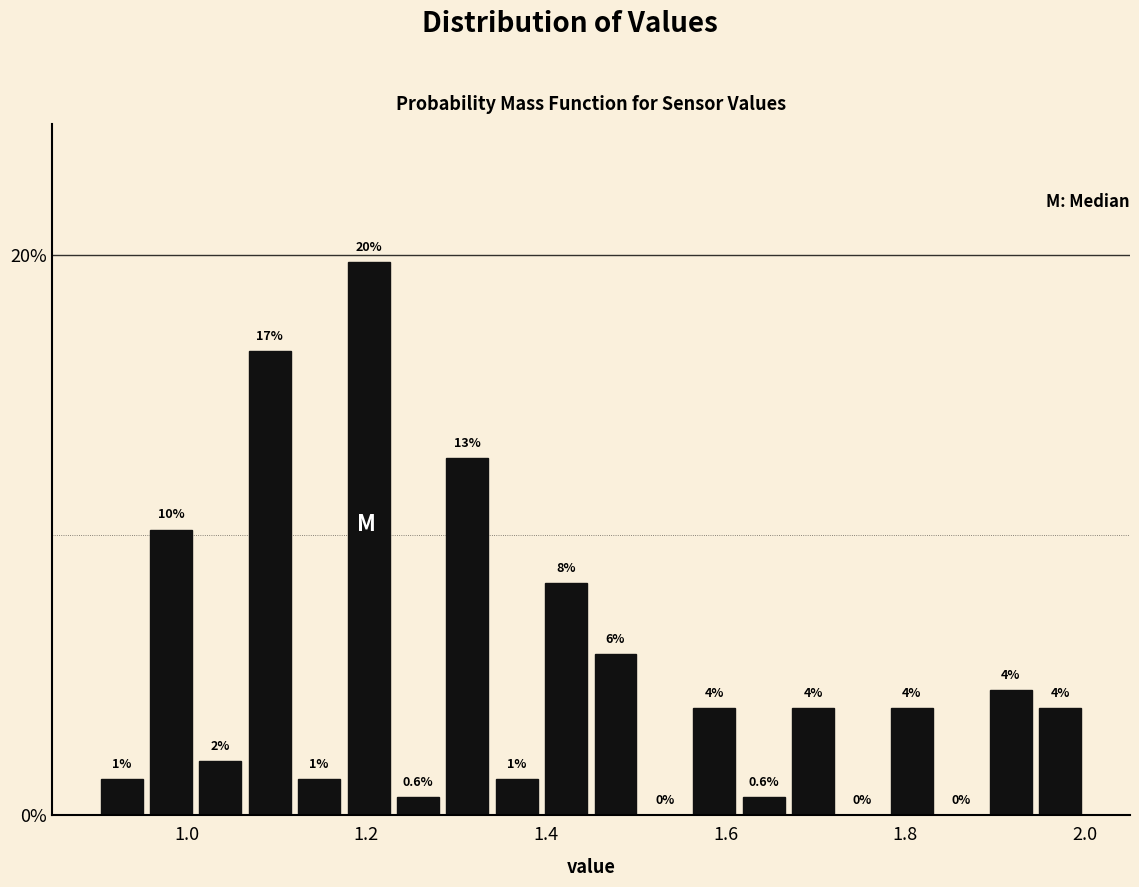

Read against the x-axis, roughly where is the centre of the tallest bar?

1.20